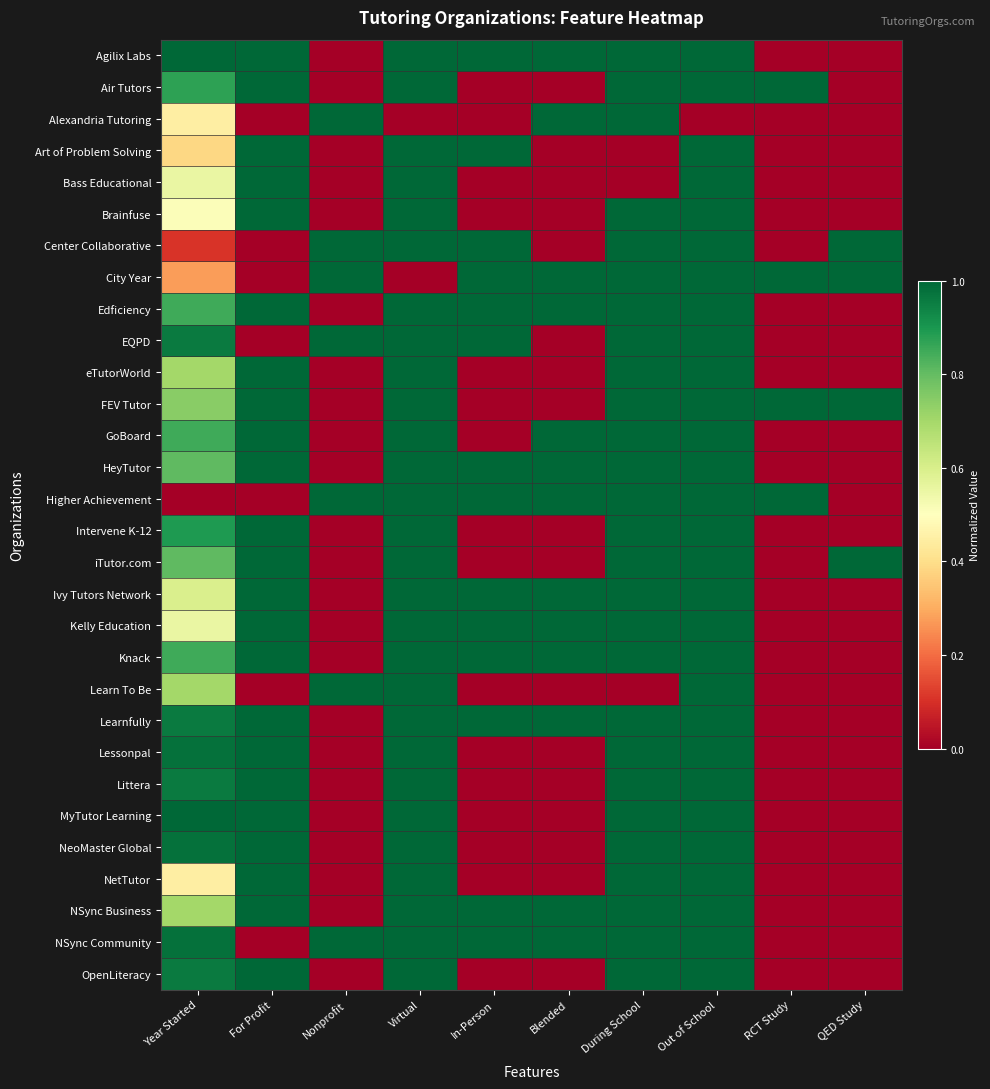

At which category does the chart reach its minimum across all series?

Nonprofit